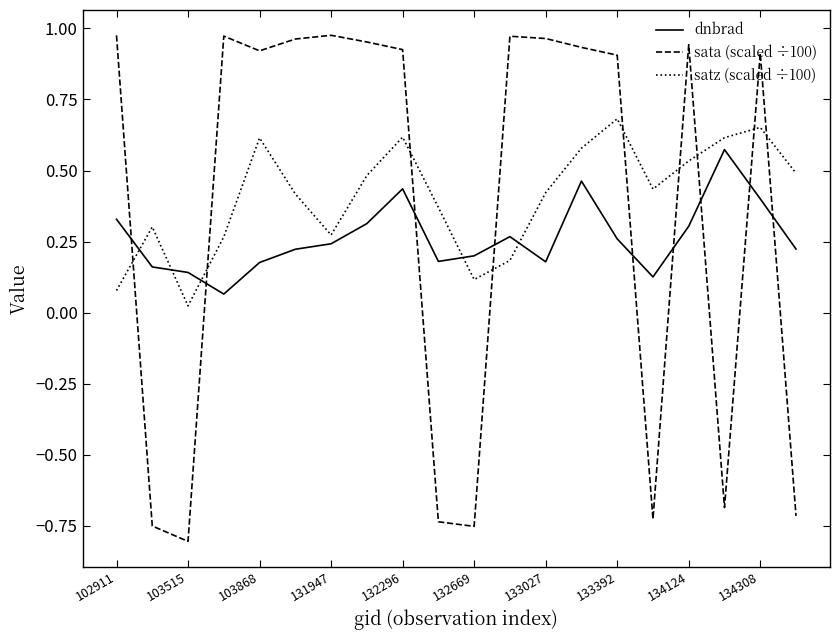

True or false: sata (scaled ÷100) and satz (scaled ÷100) intersect in this chart.

True